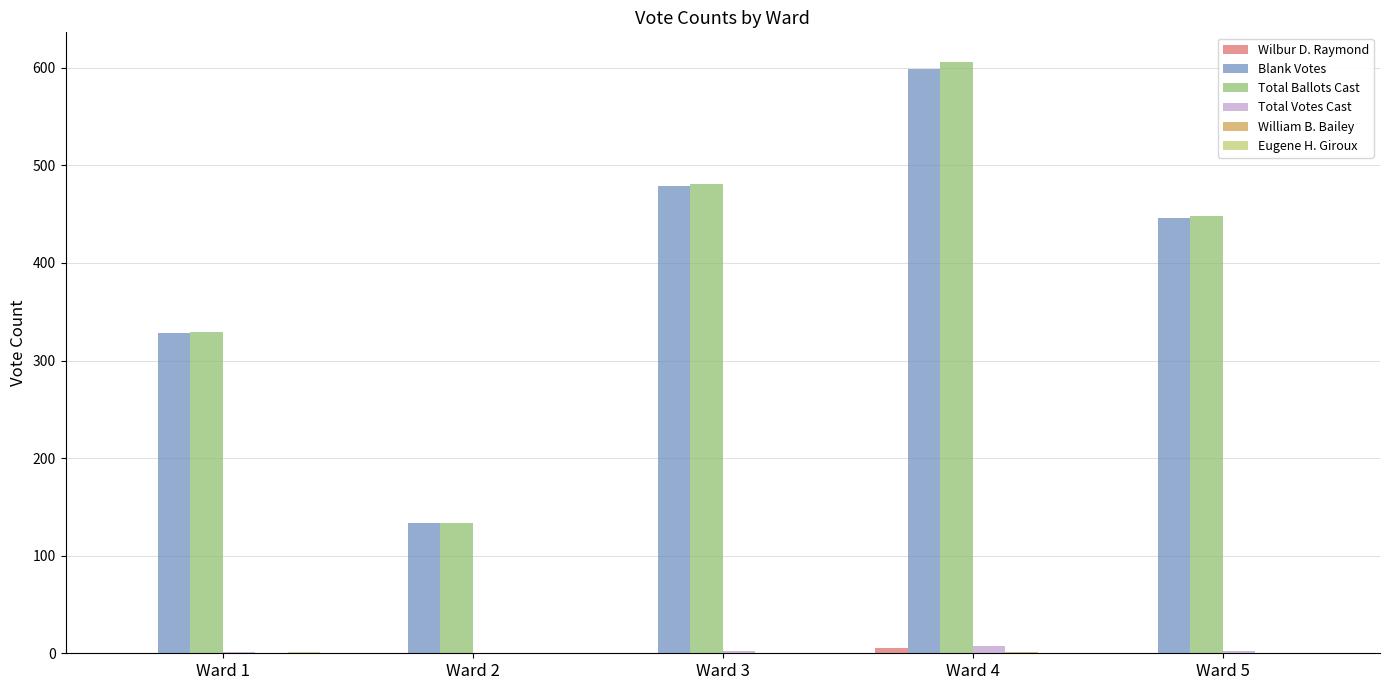

Which series has the widest spread of values?

Total Ballots Cast